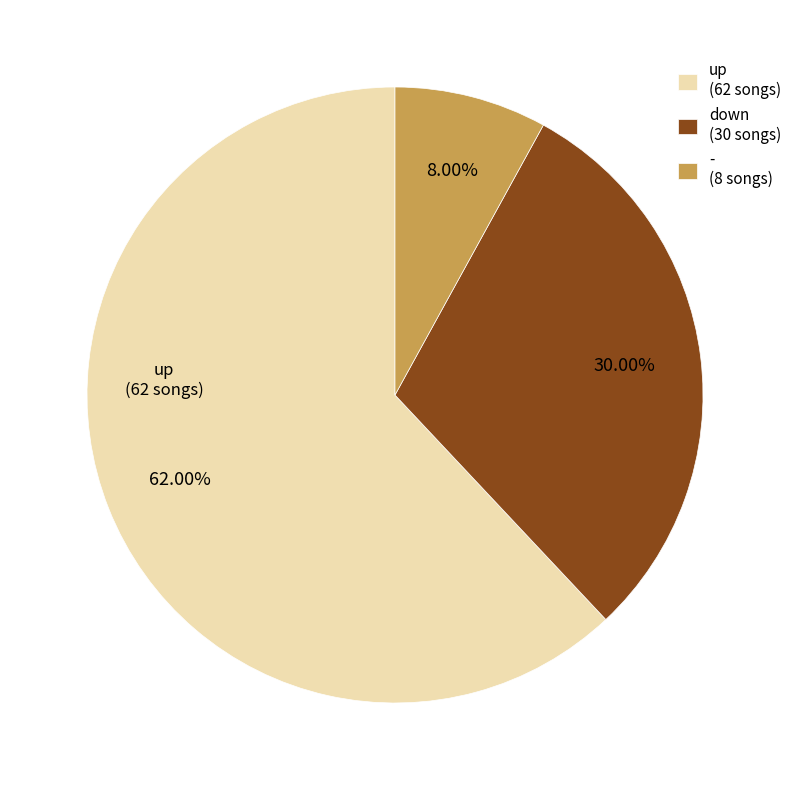

Which slice is the smallest?

-